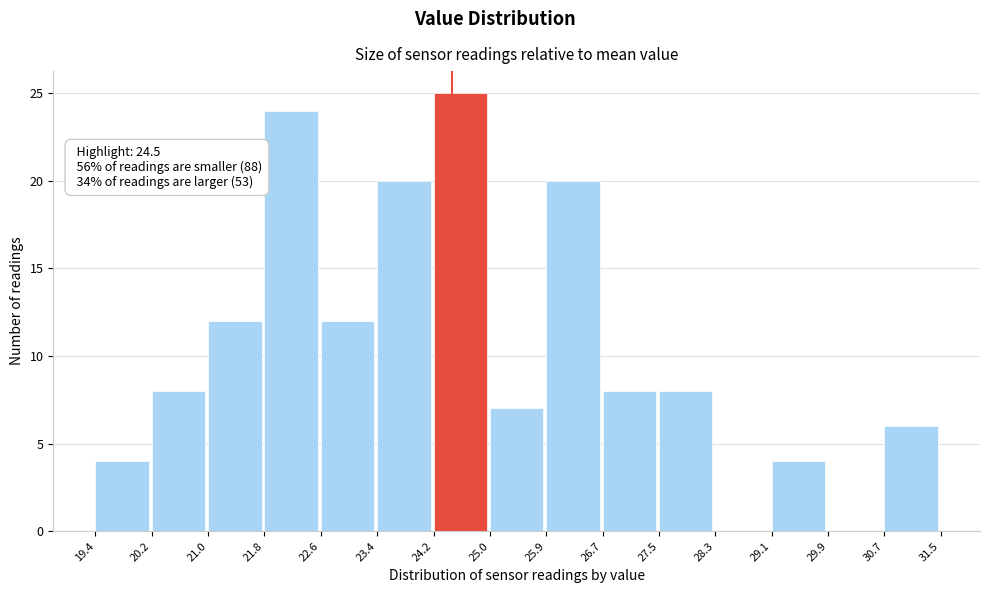

Which range on the x-axis has the tallest bar?

24.2 to 25.0